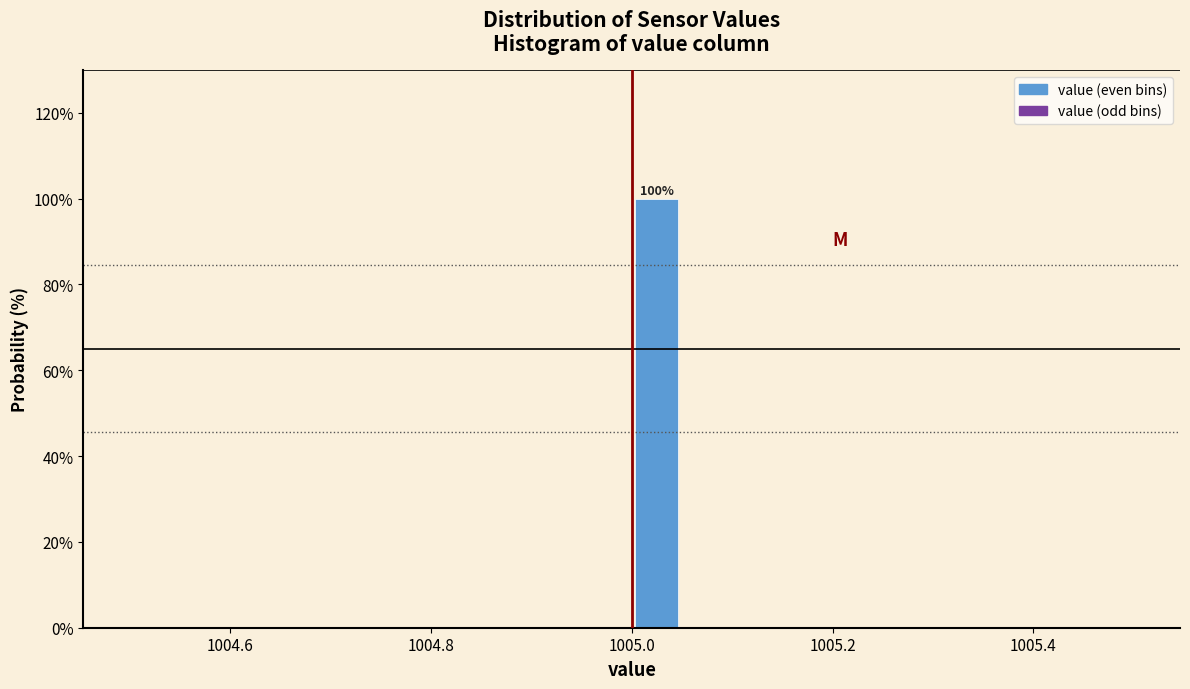

Read against the x-axis, roughly where is the centre of the tallest bar?

1005.02